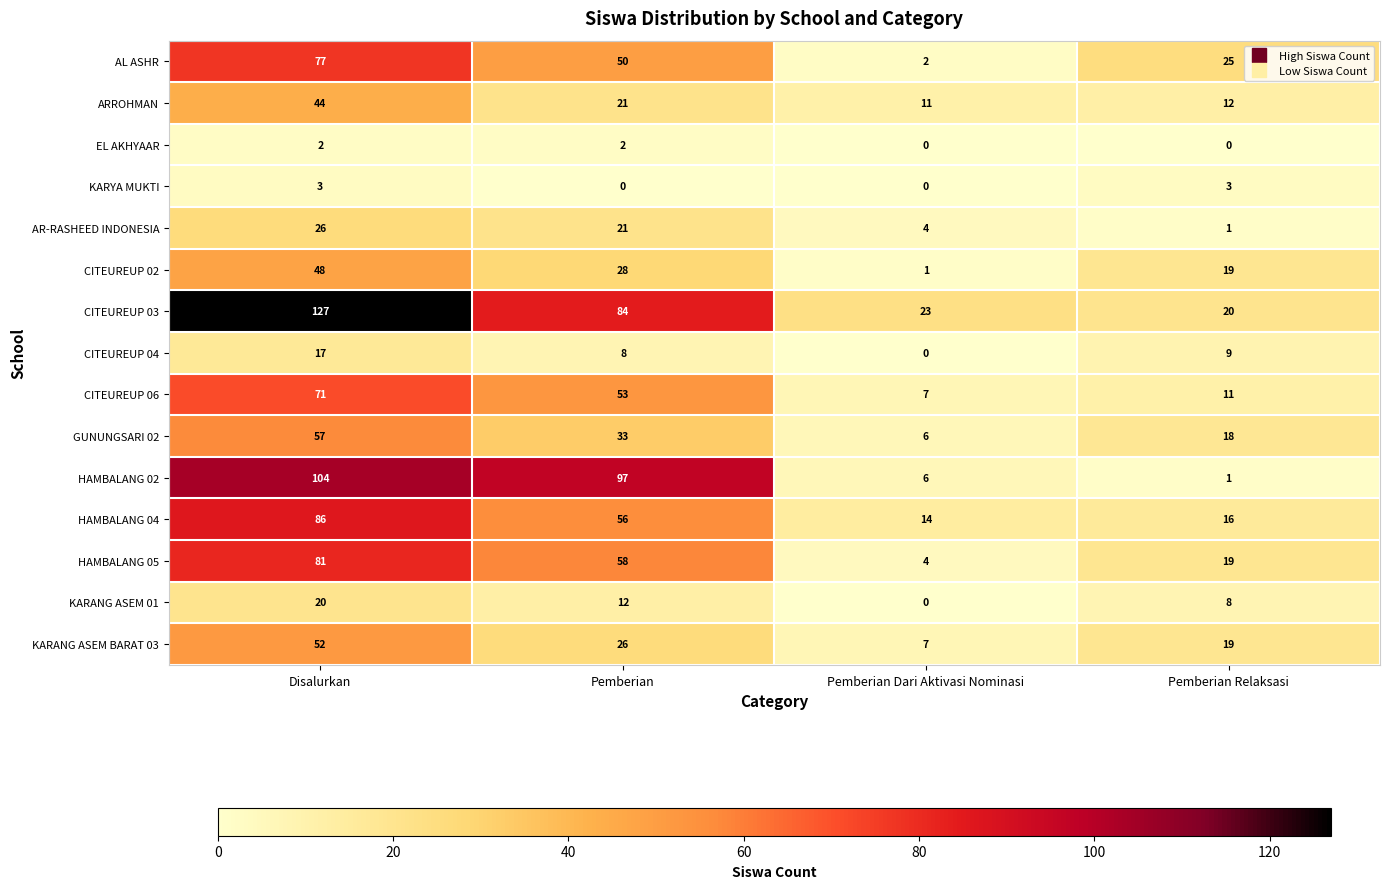

At Disalurkan, list the series in order from largest to smallest.

CITEUREUP 03, HAMBALANG 02, HAMBALANG 04, HAMBALANG 05, AL ASHR, CITEUREUP 06, GUNUNGSARI 02, KARANG ASEM BARAT 03, CITEUREUP 02, ARROHMAN, AR-RASHEED INDONESIA, KARANG ASEM 01, CITEUREUP 04, KARYA MUKTI, EL AKHYAAR